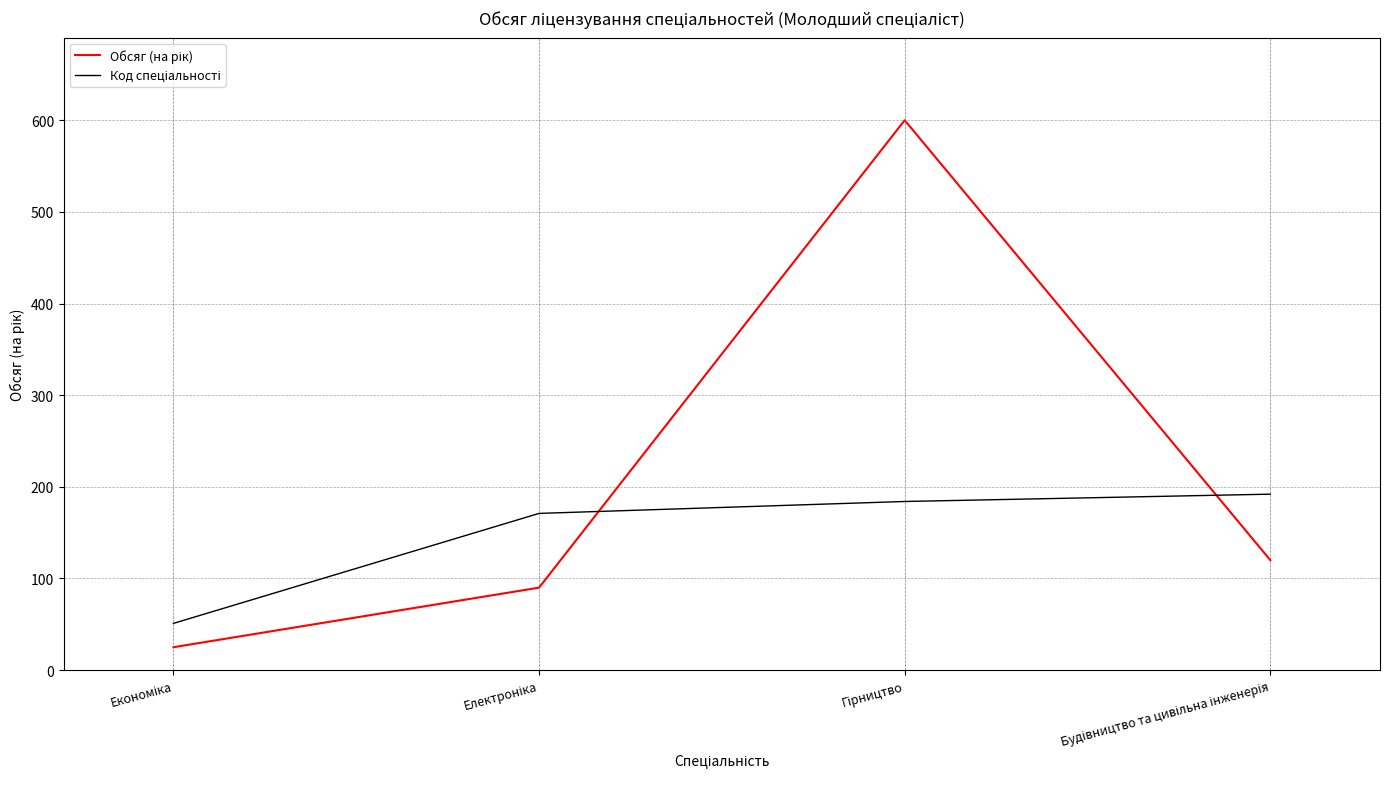

At which label does Код спеціальності reach its minimum?

Економіка